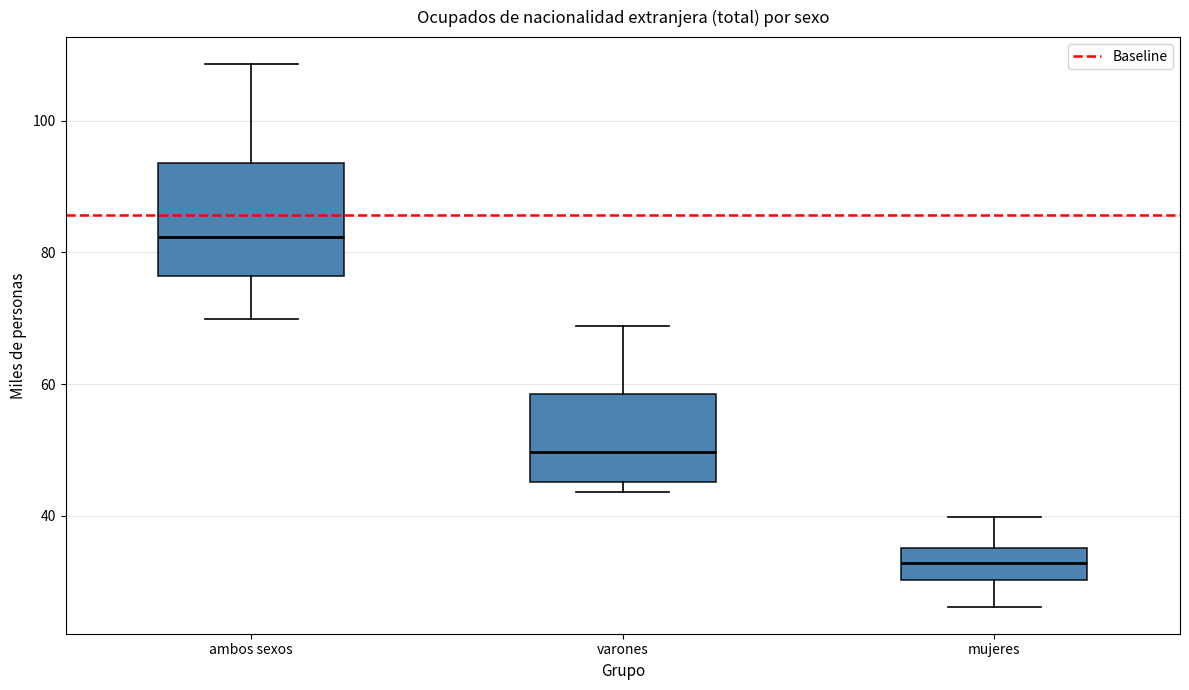

Which box is the tallest, from its lower edge to its upper edge?

ambos sexos